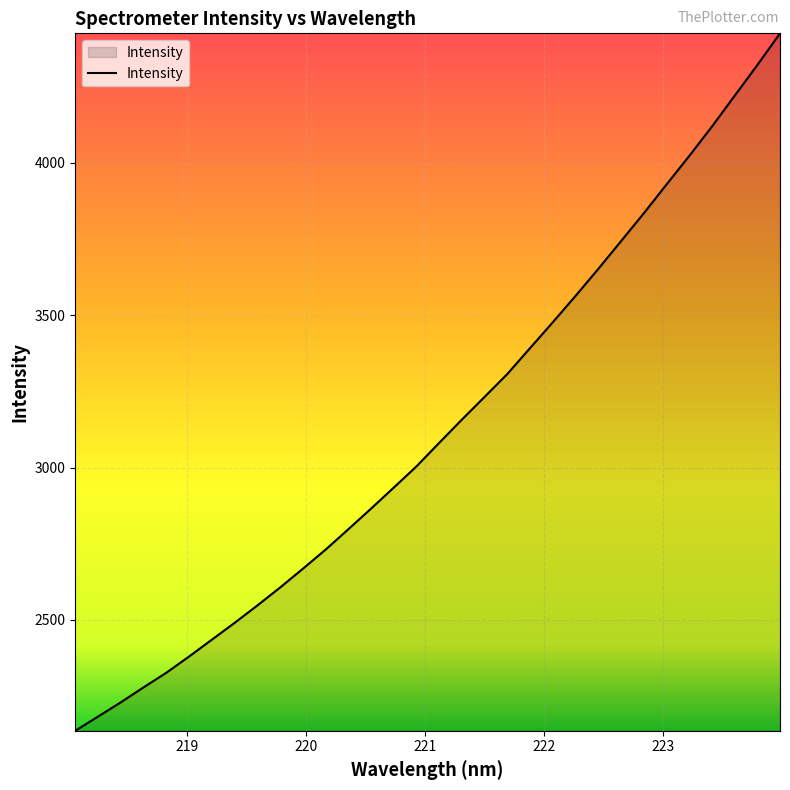

What is the greatest value displayed?

4424.4